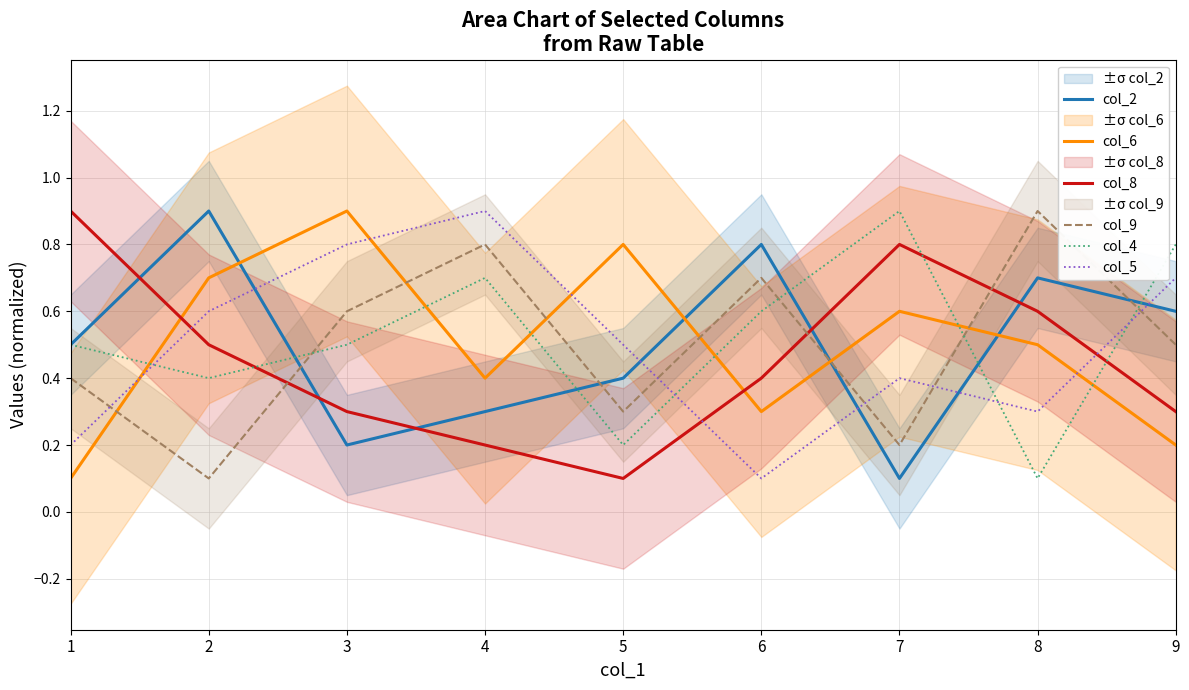

Which series ends up on top after the final intersection of col_4 and col_8?

col_4